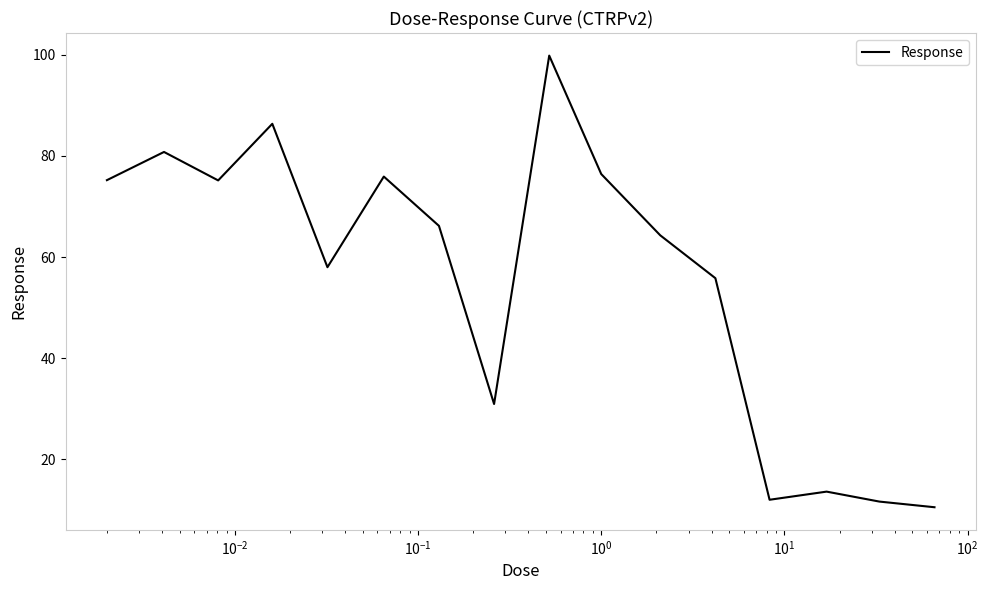

Does the chart have visible grid lines?

No